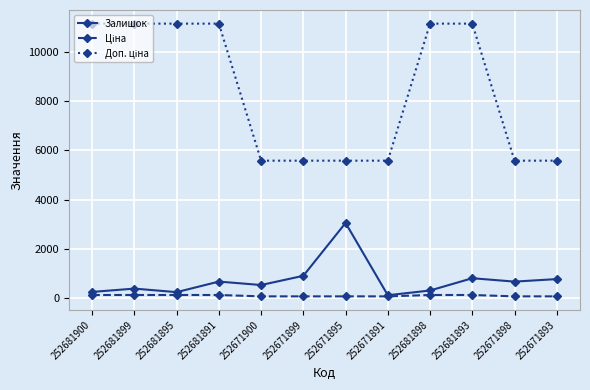

True or false: Залишок has a value of 1392.1 at 252681893.

False